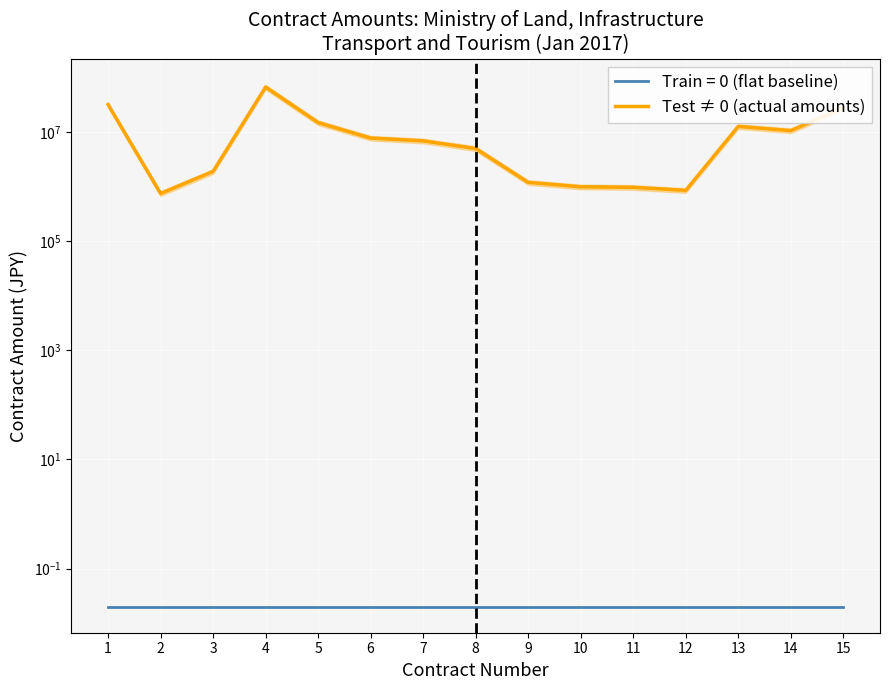

The value at 14 is 10638000. True or false?

True